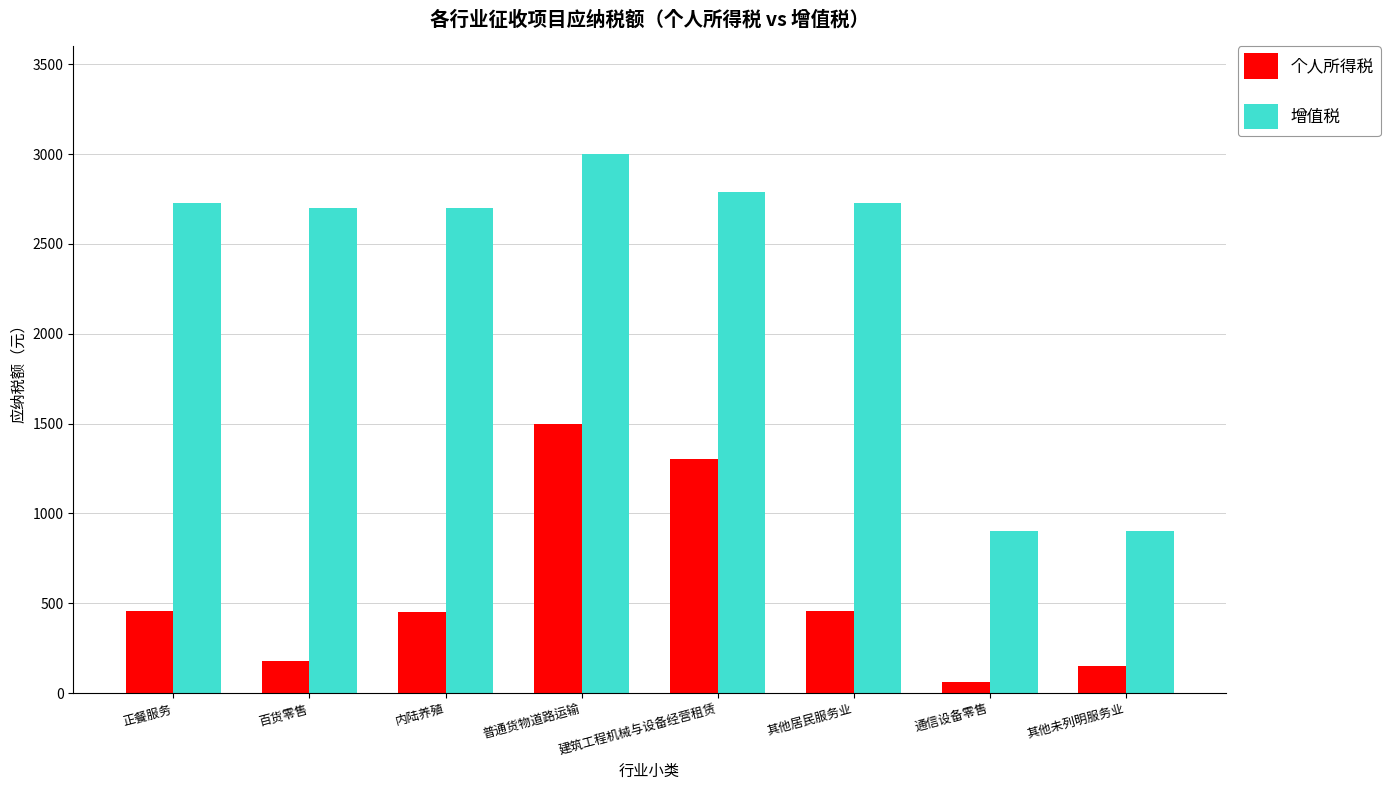

What is the difference between the second highest and minimum values in the 增值税 series?

1890